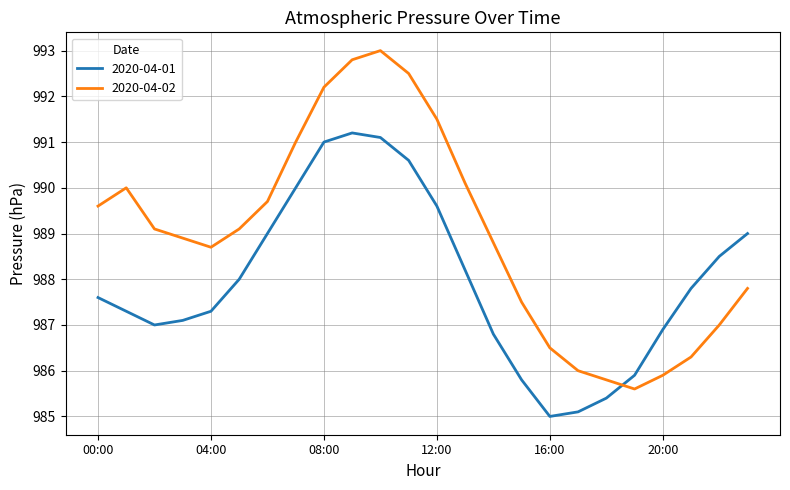

Does the chart have visible grid lines?

Yes